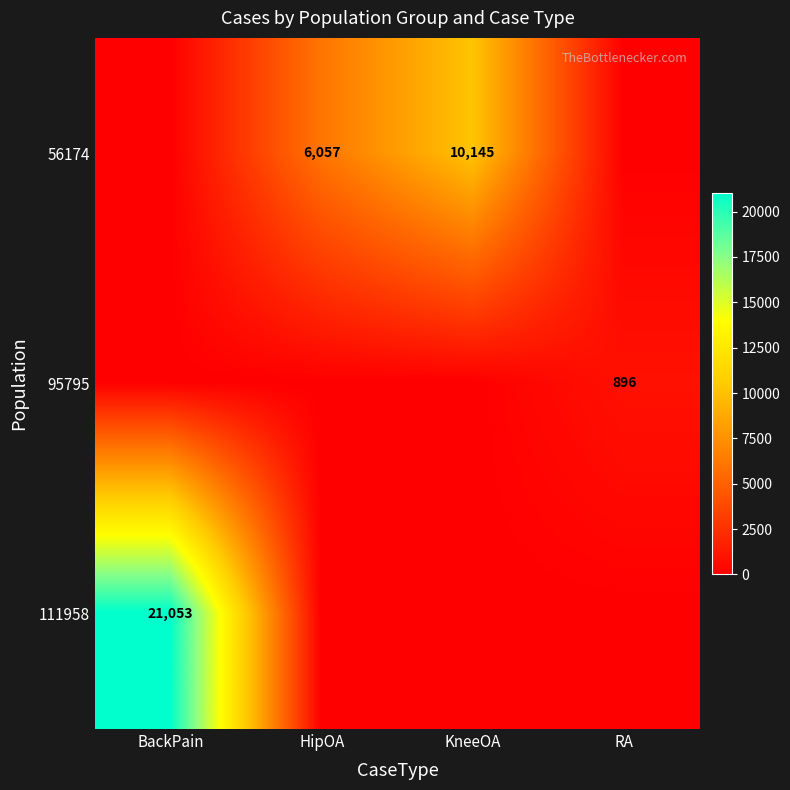

The value of 56174 at HipOA is 8944. True or false?

False